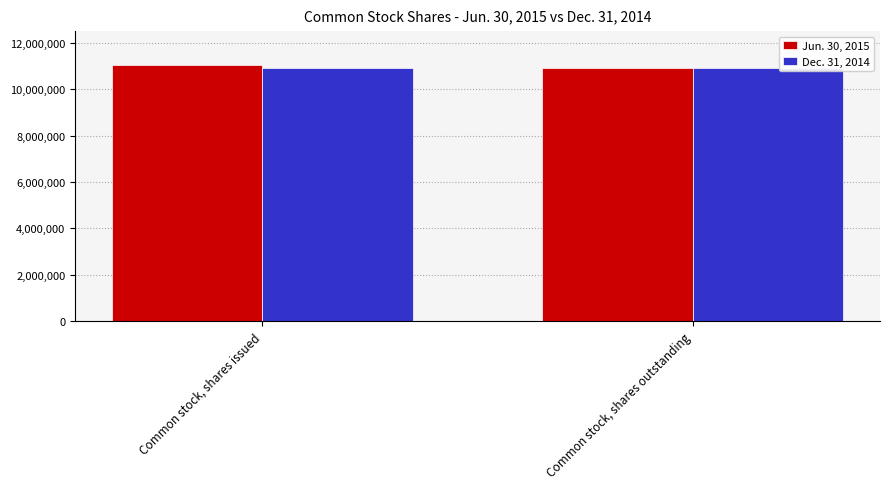

Reading left to right, list all the values displayed in this chart.

Jun. 30, 2015: 11028265	10903341
Dec. 31, 2014: 10903341	10903341